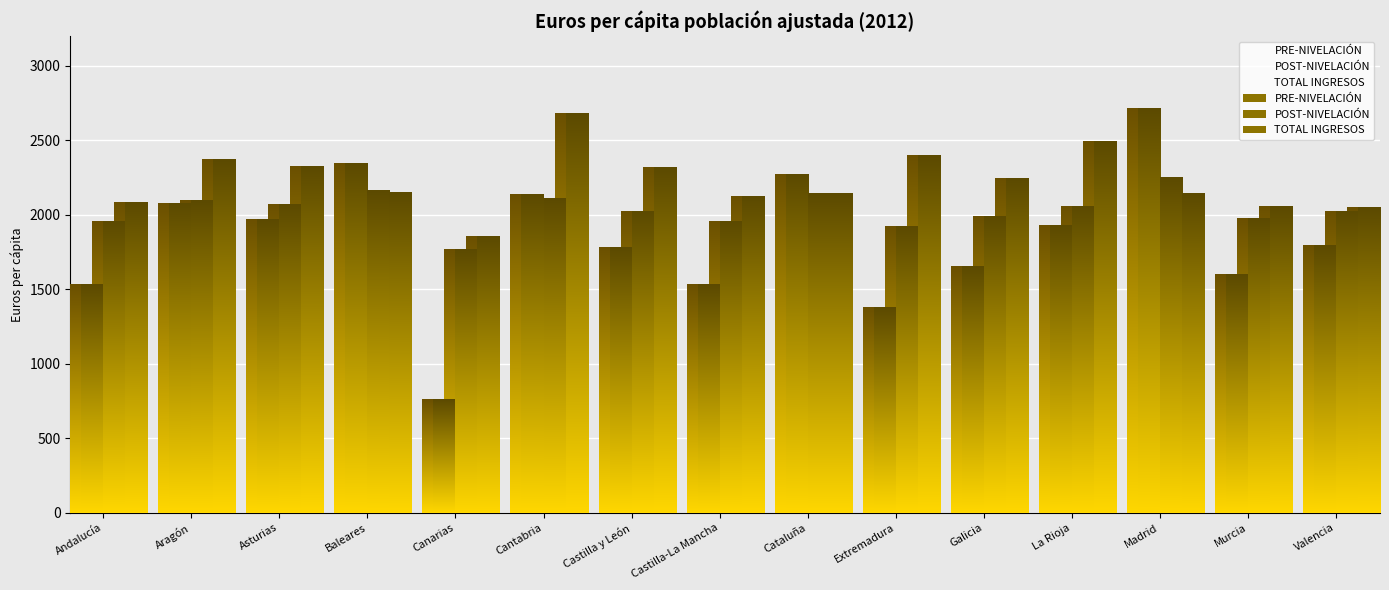

Reading left to right, transcribe all the data shown in this chart.

PRE-NIVELACIÓN: Andalucía=1536.3	Aragón=2074.7	Asturias=1971.5	Baleares=2348.0	Canarias=761.7	Cantabria=2140.7	Castilla y León=1784.1	Castilla-La Mancha=1536.6	Cataluña=2271.2	Extremadura=1379.2	Galicia=1656.2	La Rioja=1929.8	Madrid=2715.5	Murcia=1603.3	Valencia=1795.1
POST-NIVELACIÓN: Andalucía=1959.9	Aragón=2094.5	Asturias=2068.7	Baleares=2162.8	Canarias=1766.2	Cantabria=2111.0	Castilla y León=2021.8	Castilla-La Mancha=1959.9	Cataluña=2143.6	Extremadura=1920.6	Galicia=1989.8	La Rioja=2058.2	Madrid=2254.7	Murcia=1976.6	Valencia=2024.6
TOTAL INGRESOS: Andalucía=2081.9	Aragón=2372.2	Asturias=2328.3	Baleares=2151.8	Canarias=1859.1	Cantabria=2682.3	Castilla y León=2322.4	Castilla-La Mancha=2123.6	Cataluña=2142.8	Extremadura=2401.4	Galicia=2243.9	La Rioja=2492.9	Madrid=2144.1	Murcia=2056.9	Valencia=2052.8